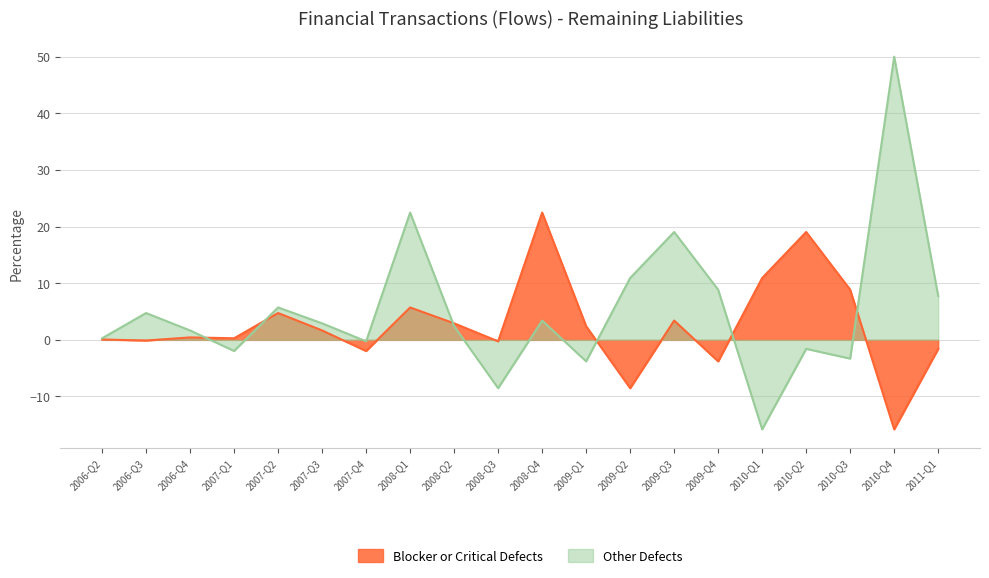

How many categories are shown in the chart?

20